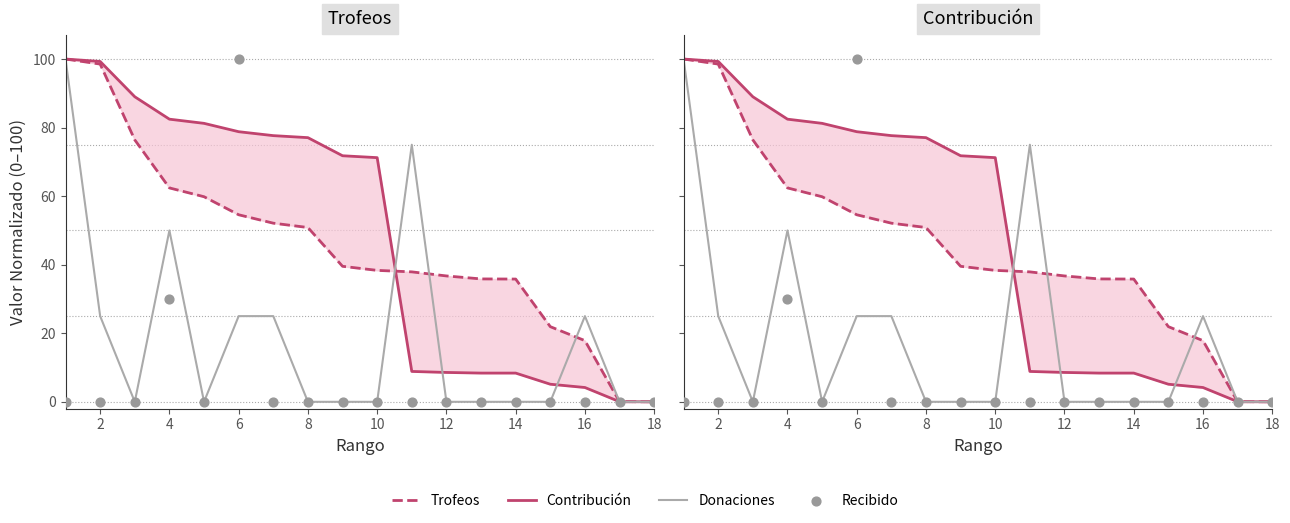

Which series has the widest spread of Y values?

Trofeos